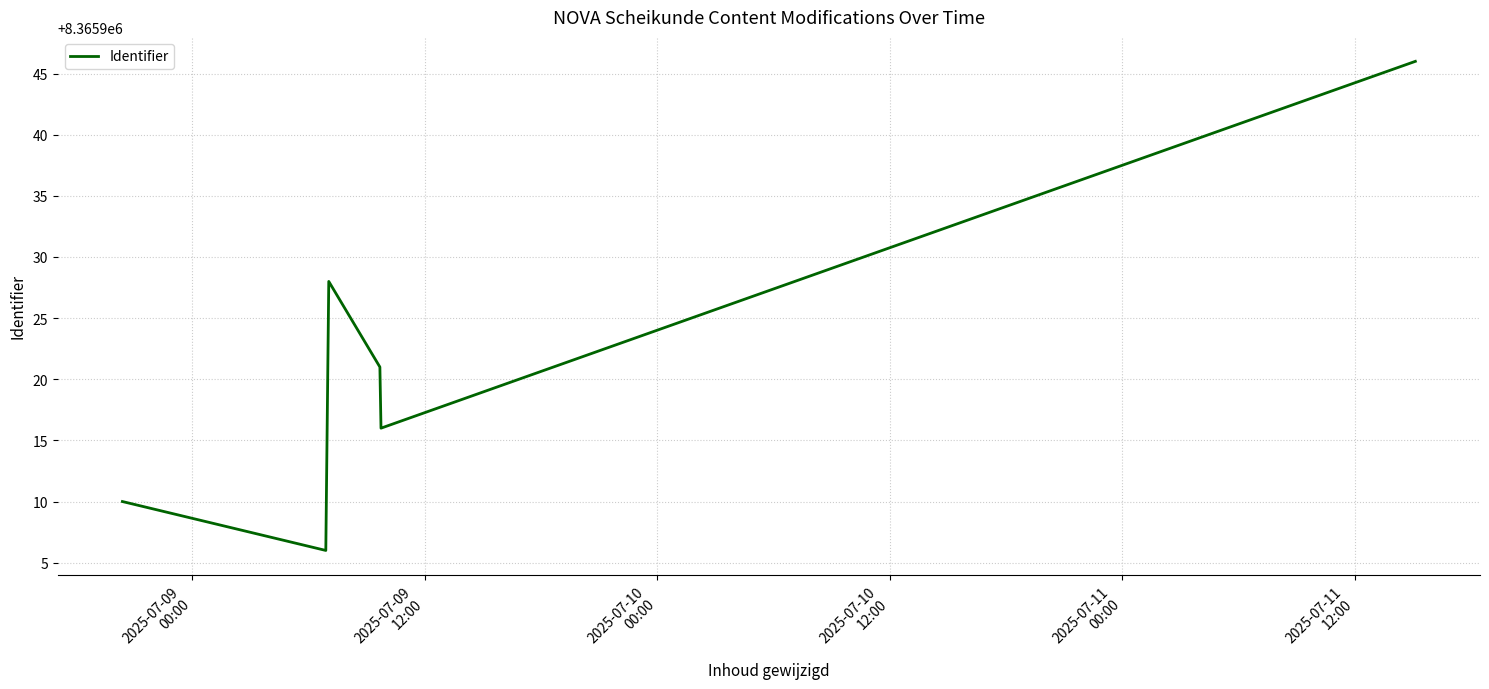

What is the maximum value shown in the chart?

8365946